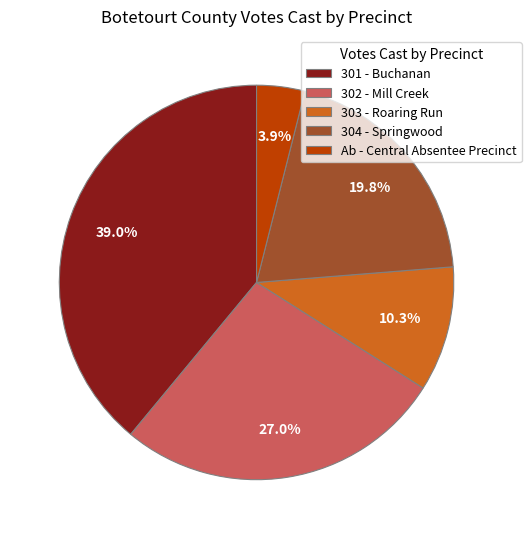

Which has a higher value, Ab - Central Absentee Precinct or 304 - Springwood?

304 - Springwood